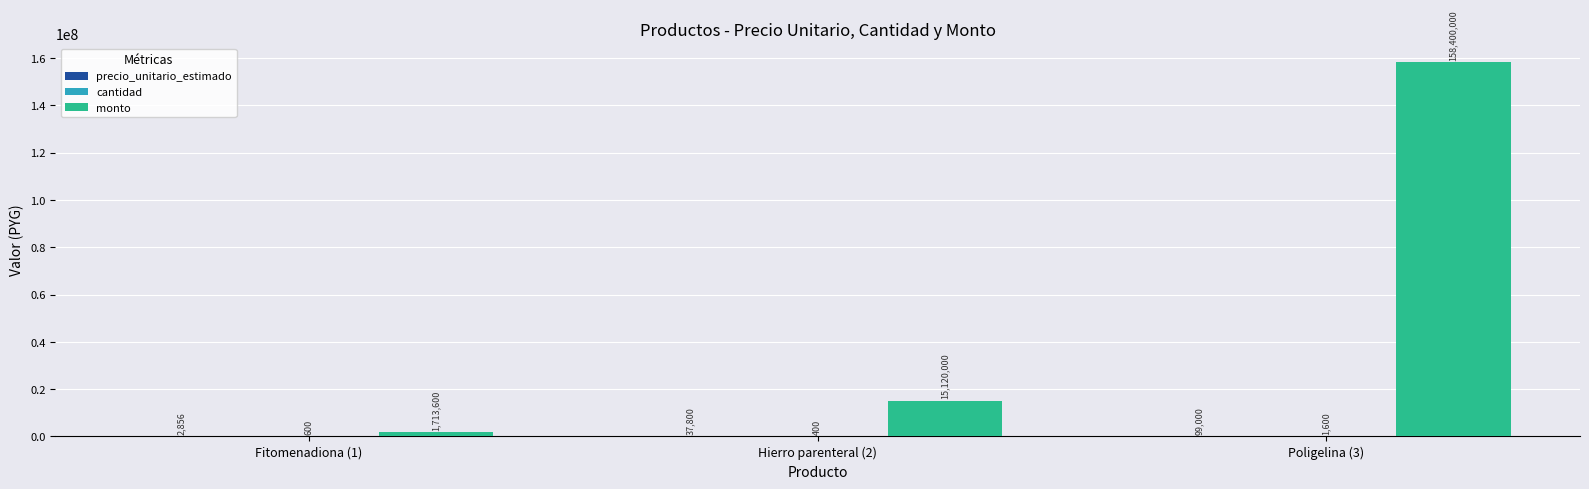

Is it true that monto equals 158400000 at Poligelina (3)?

True